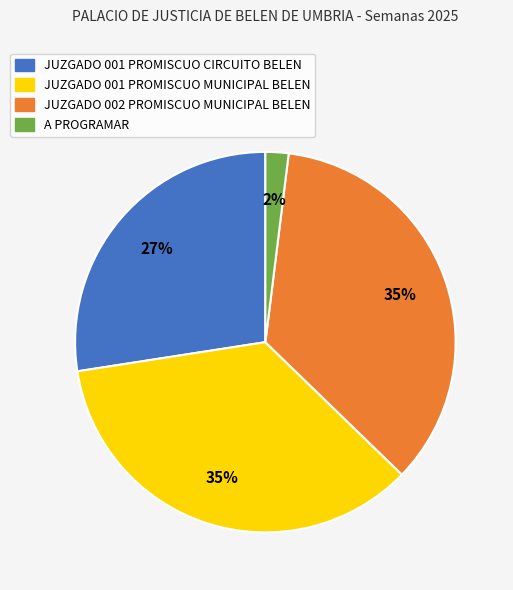

The JUZGADO 001 PROMISCUO MUNICIPAL BELEN slice represents 35% of the pie. True or false?

True